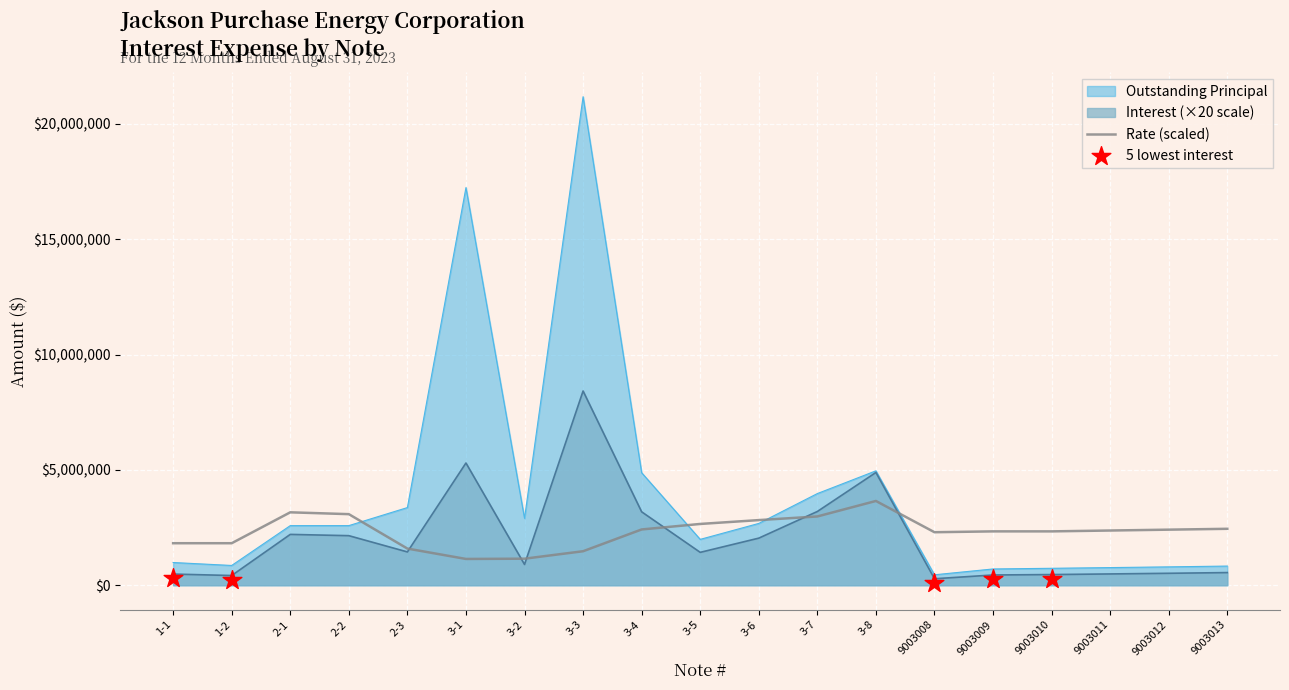

Is the value of Interest at 9003011 greater than the value of Outstanding Principal at 3-8?

No